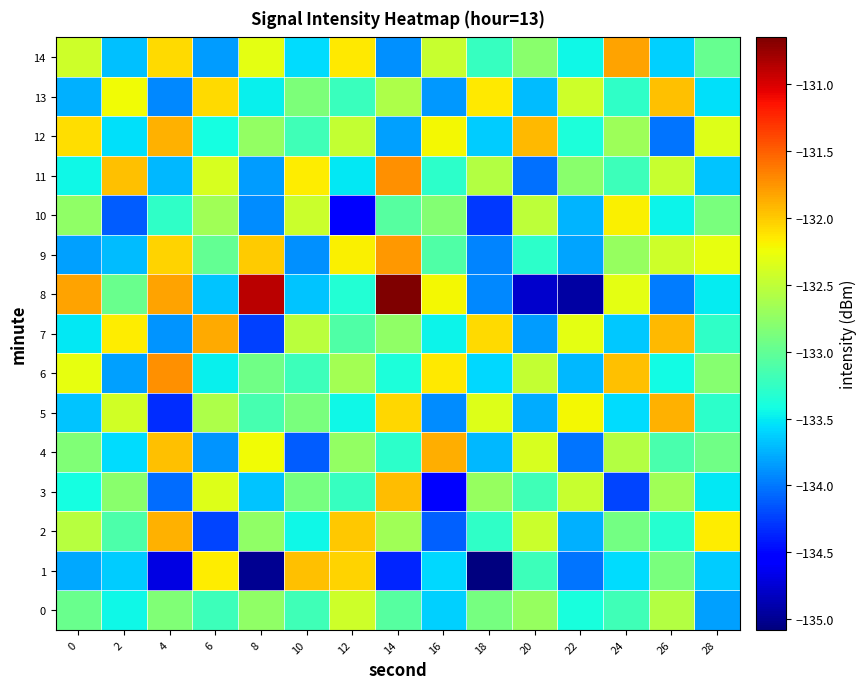

How many distinct data groups are displayed?

15